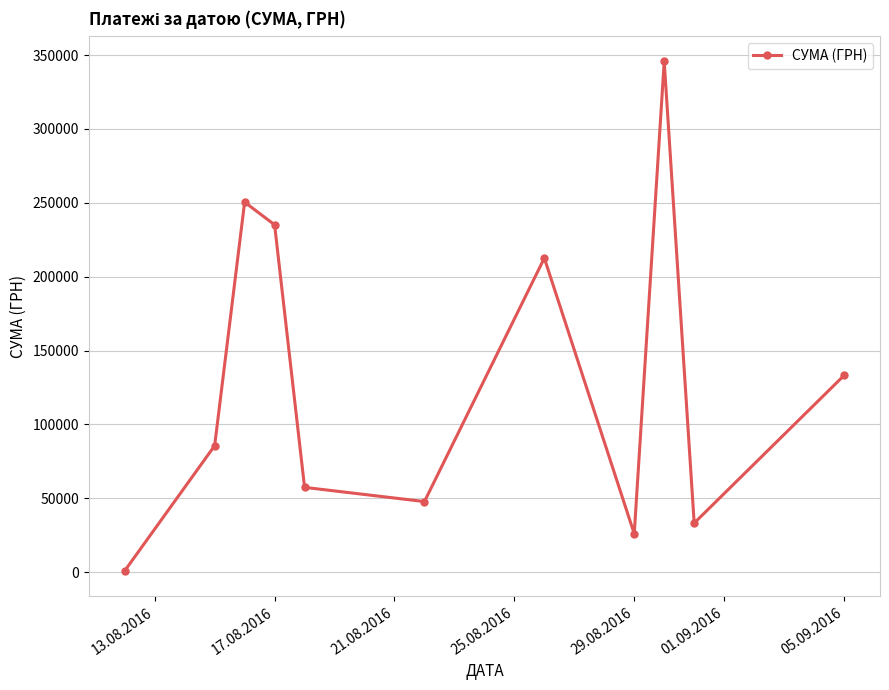

How many data points does each series have?

11